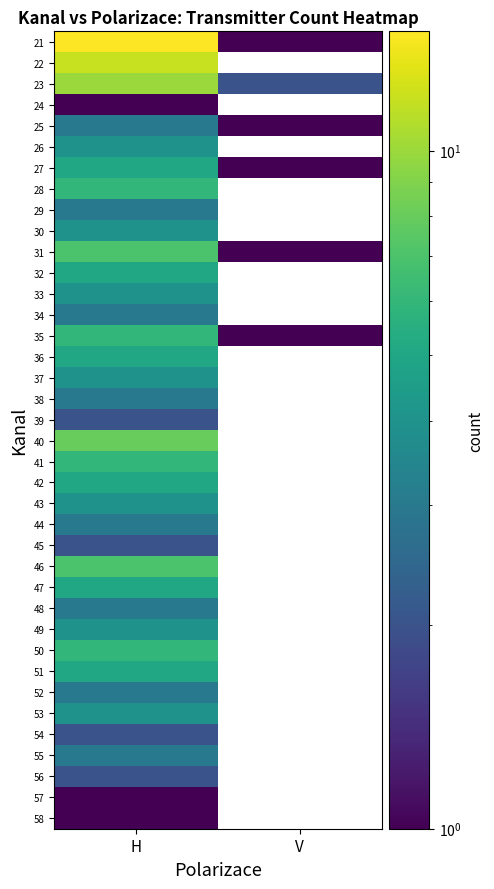

Where is 41 nearest to the value 6?

H